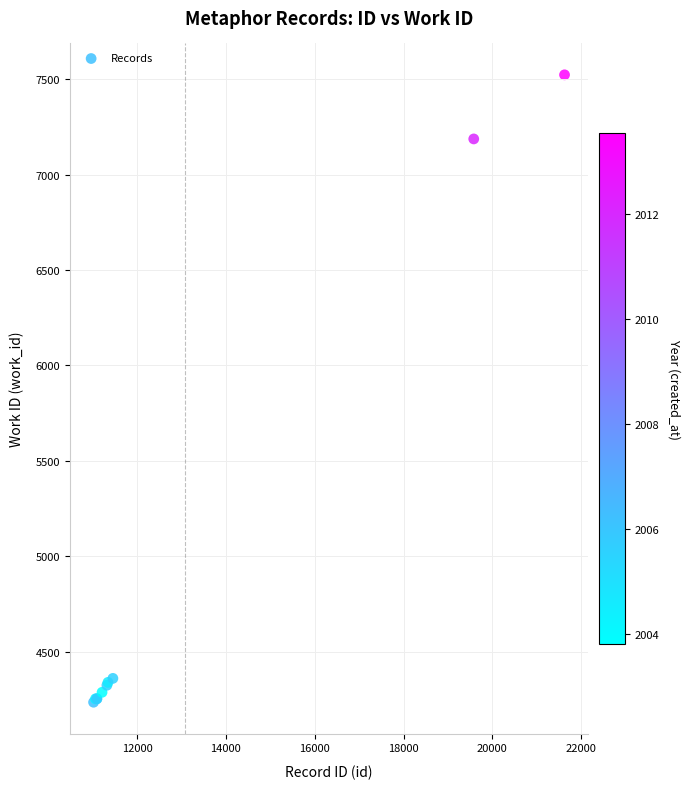

What Y value in the scatter plot is closest to 5879?

7187